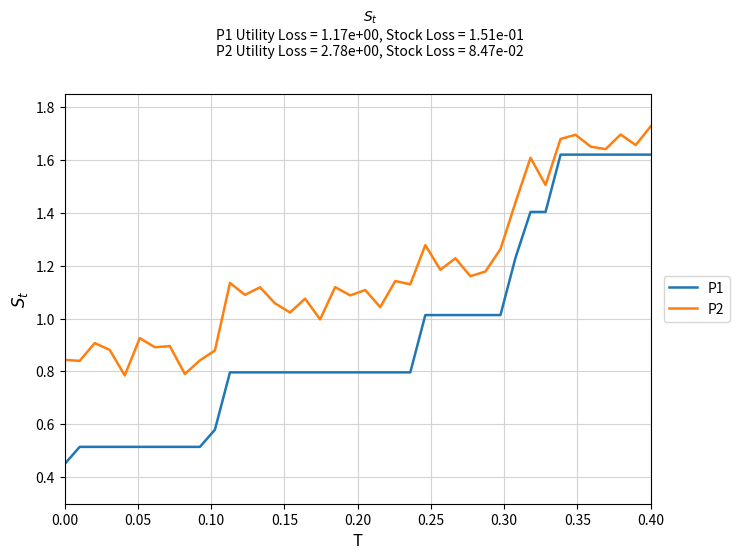

Which series has the largest range (max minus min)?

P1